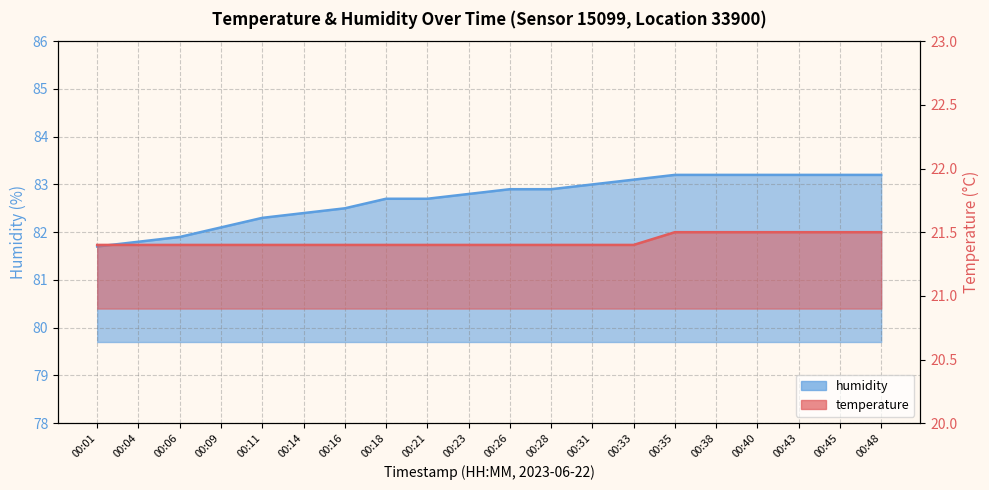

What is the approximate value of humidity at 00:18?

82.7